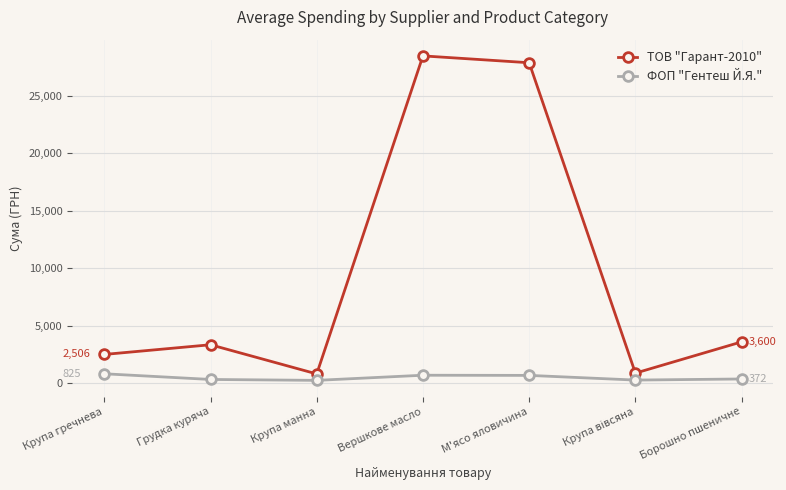

True or false: ТОВ "Гарант-2010" and ФОП "Гентеш Й.Я." cross at least once.

False